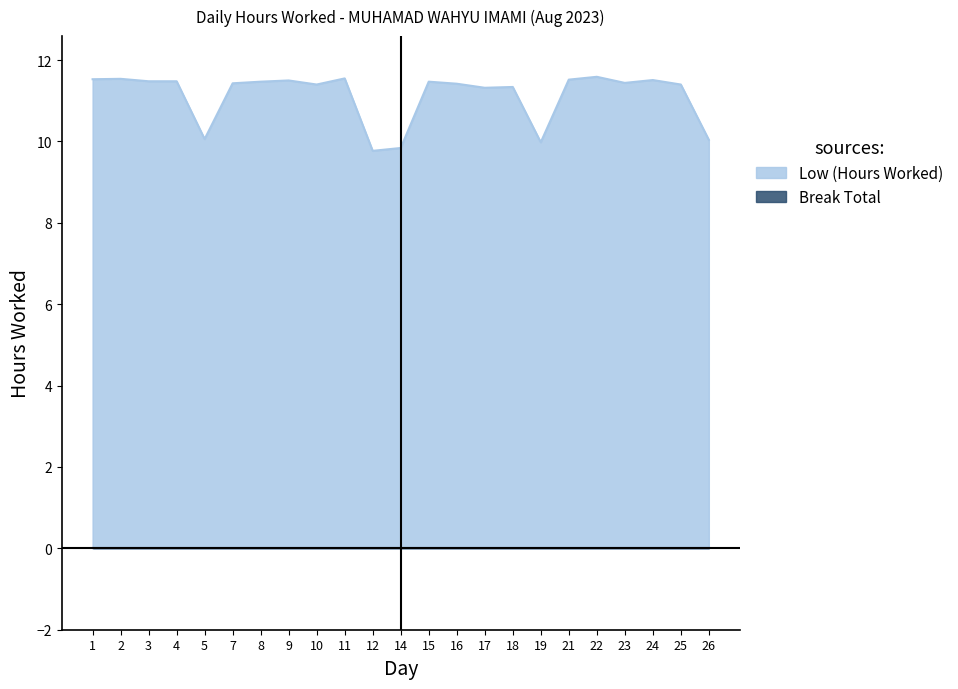

What is the difference between the values at 22 and 19?

1.6